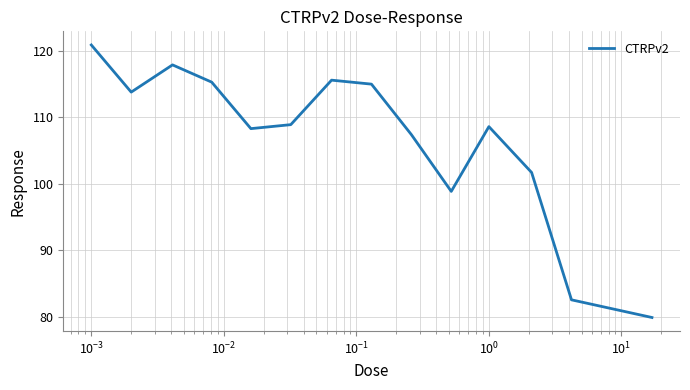

What is the smallest value displayed?

79.9